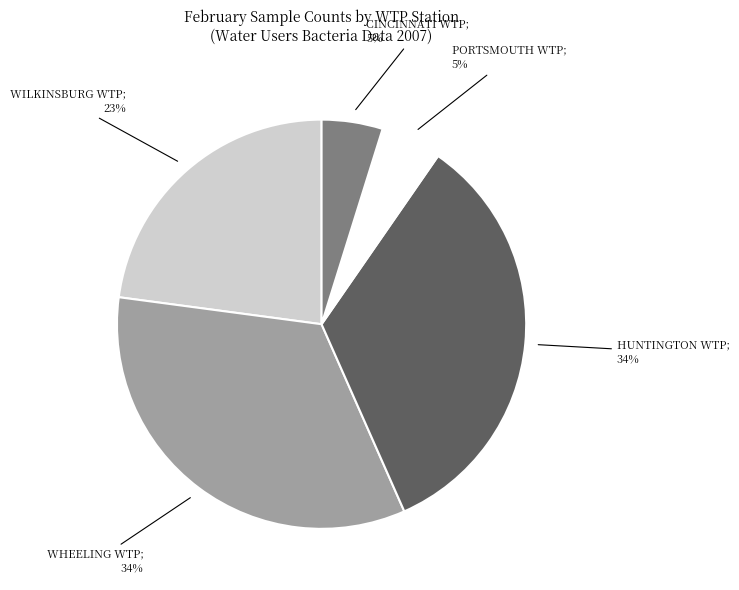

Is there any slice that represents more than half of the pie?

No